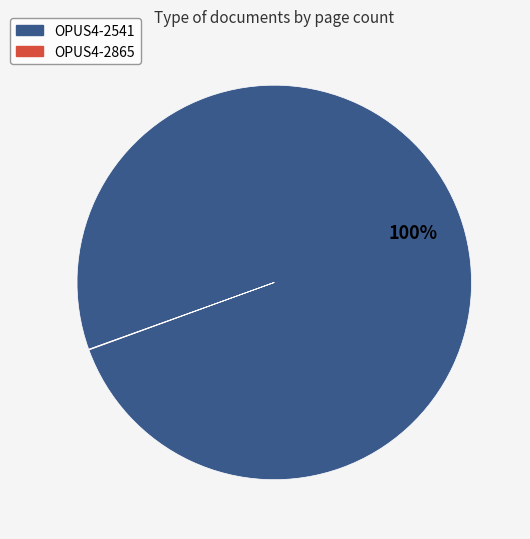

To the nearest percent, what portion does OPUS4-2541 represent?

100%